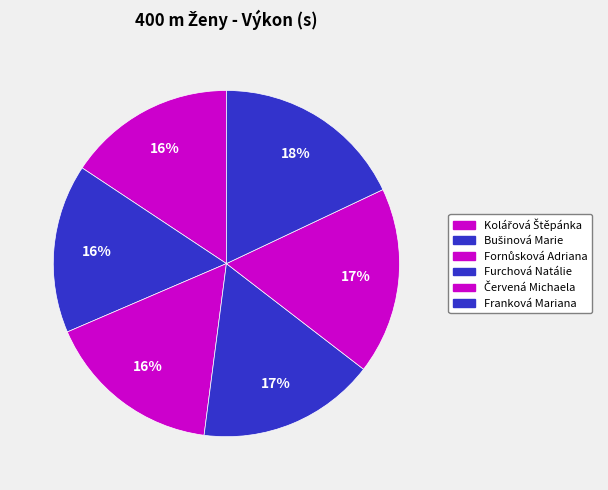

Count the number of slices in the pie.

6